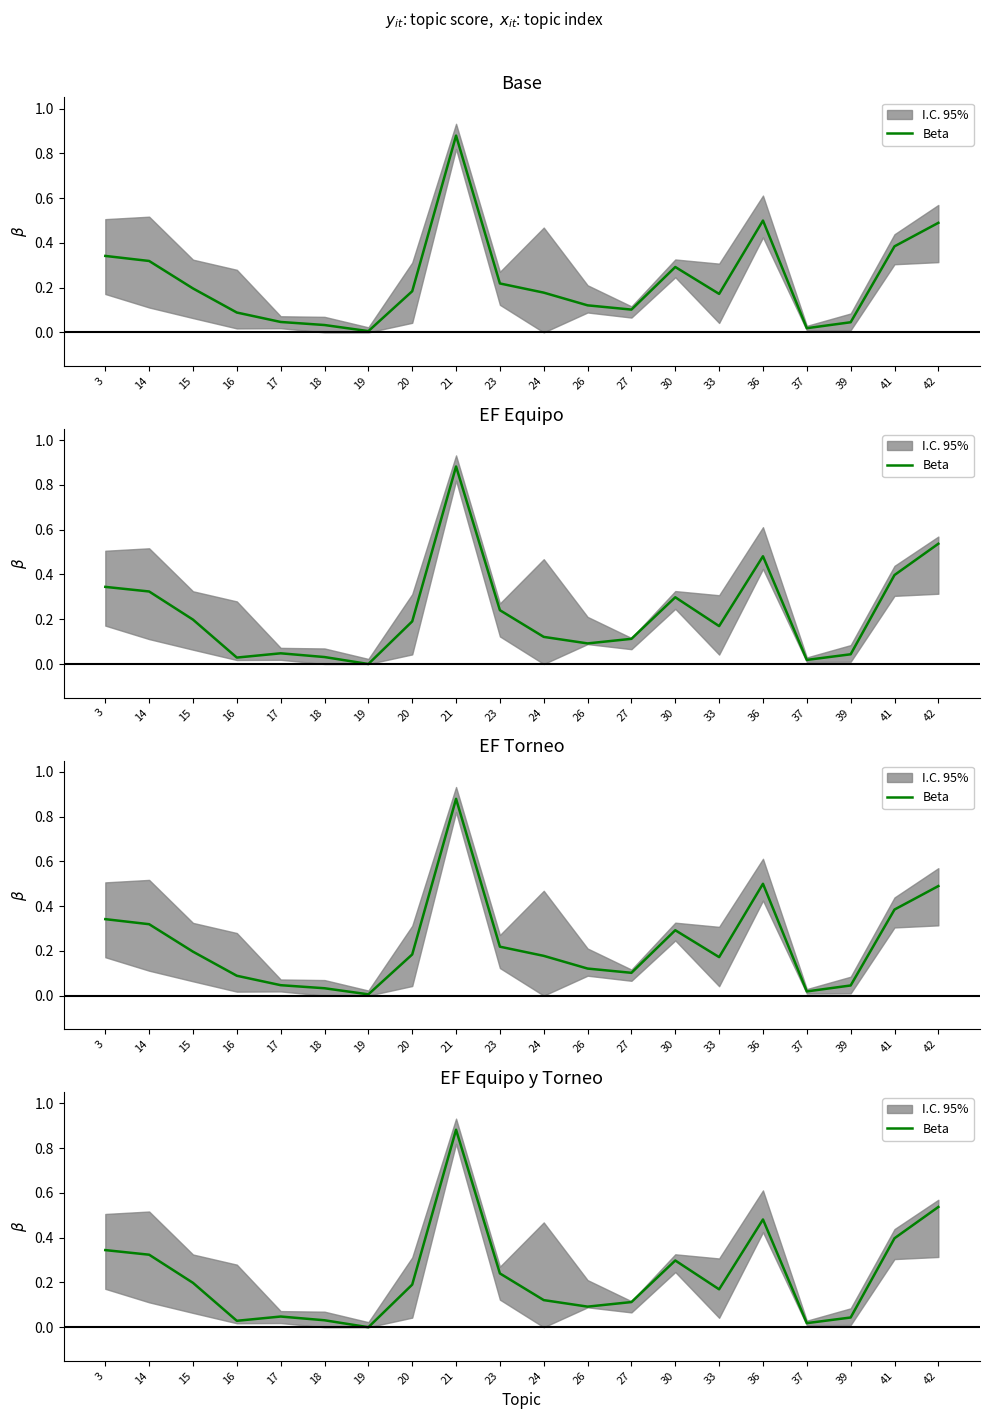

What is the change in value from 18 to 23?

+0.2